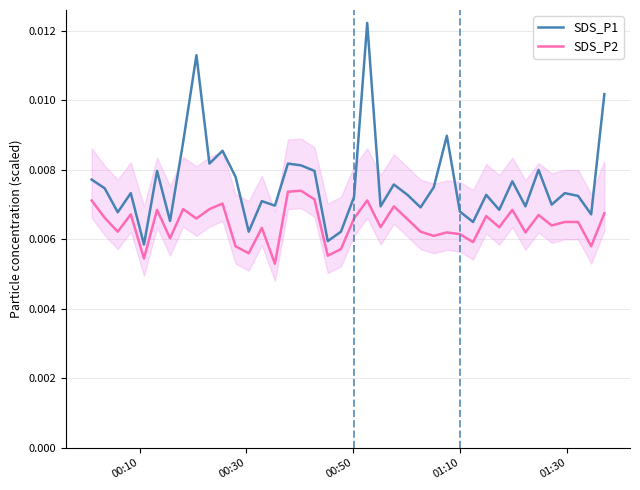

Reading right to left, list all the values displayed in this chart.

SDS_P1: 0.0	0.0	0.0	0.0	0.0	0.0	0.0	0.0	0.0	0.0	0.0	0.0	0.0	0.0	0.0	0.0	0.0	0.0	0.0	0.0	0.0	0.0	0.0	0.0	0.0	0.0	0.0	0.0	0.0	0.0	0.0	0.0	0.0	0.0	0.0	0.0	0.0	0.0	0.0	0.0
SDS_P2: 0.0	0.0	0.0	0.0	0.0	0.0	0.0	0.0	0.0	0.0	0.0	0.0	0.0	0.0	0.0	0.0	0.0	0.0	0.0	0.0	0.0	0.0	0.0	0.0	0.0	0.0	0.0	0.0	0.0	0.0	0.0	0.0	0.0	0.0	0.0	0.0	0.0	0.0	0.0	0.0